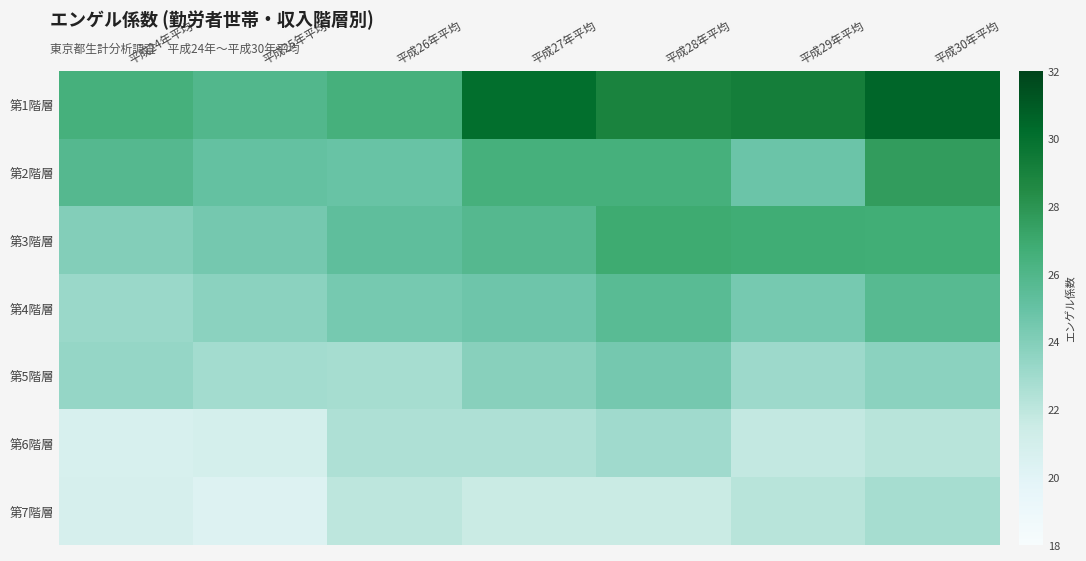

What is the difference between the highest and lowest values at 平成29年平均?

7.4